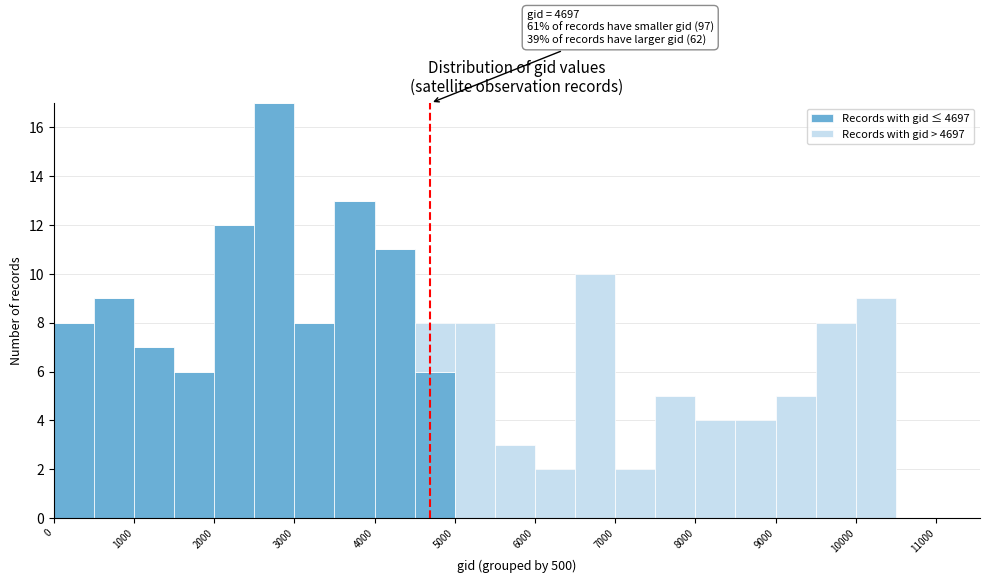

Which range on the x-axis has the tallest stacked bar (by total height)?

2500 to 3000